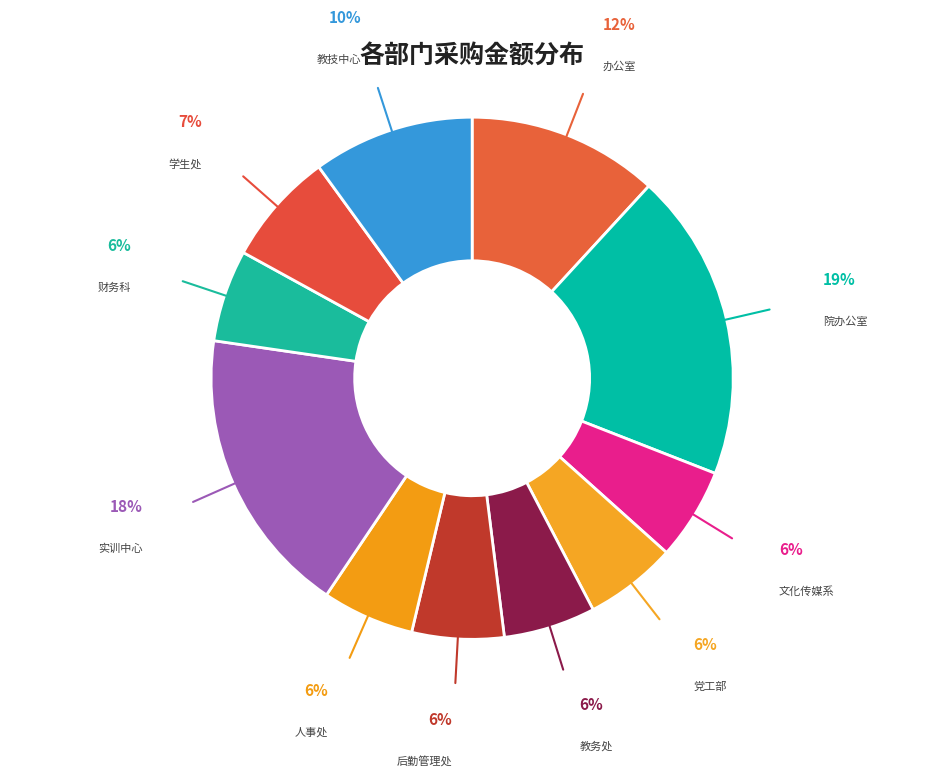

The 财务科 slice represents 6% of the pie. True or false?

True